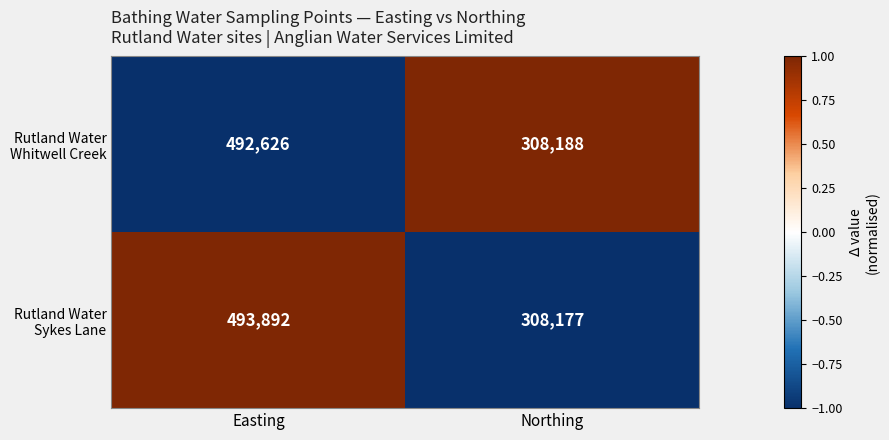

How many distinct data groups are displayed?

2